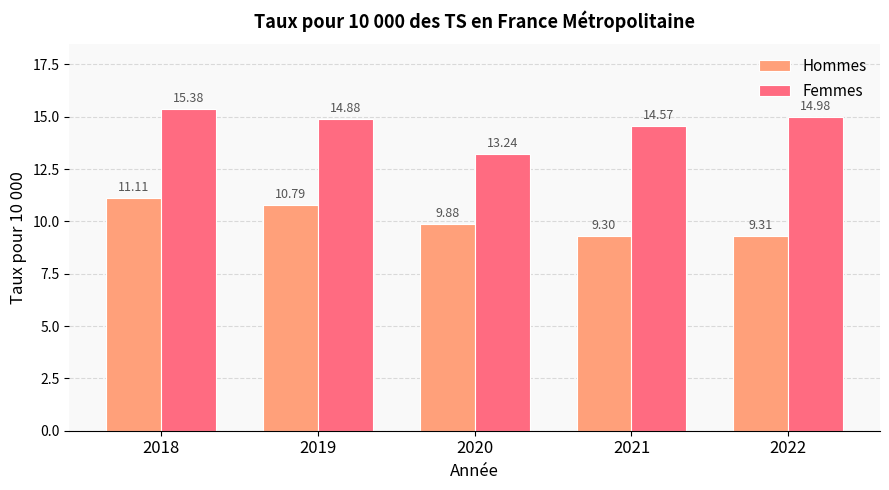

The value of Hommes at 2020 is 17.0. True or false?

False